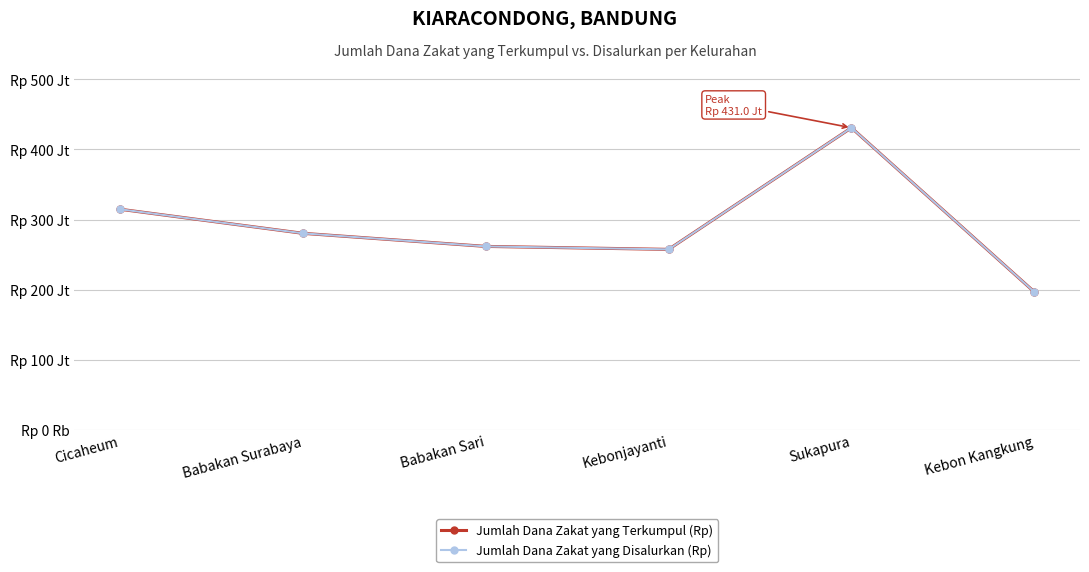

Which label corresponds to the smallest value in the chart?

Kebon Kangkung